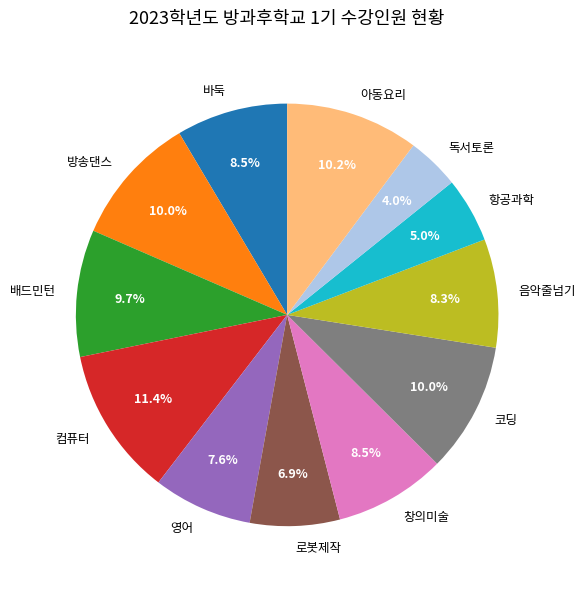

To the nearest percent, what percentage of the pie is 로봇제작?

7%